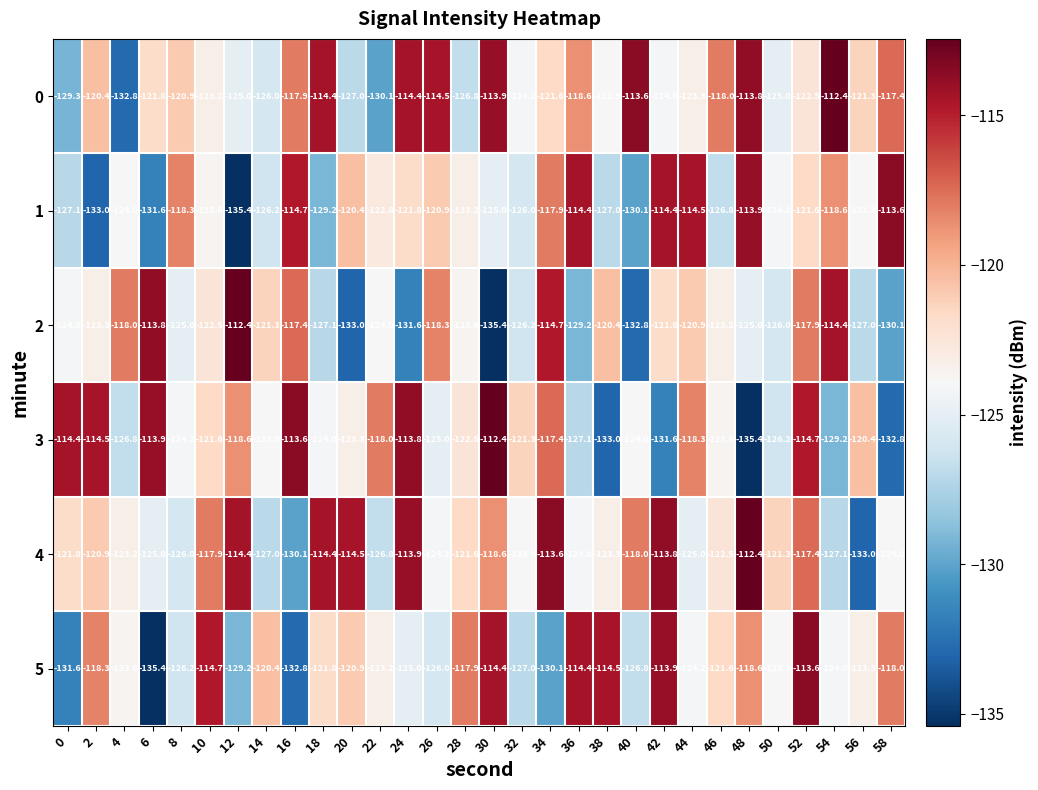

Rank the series at 48 from highest to lowest value.

4, 0, 1, 5, 2, 3